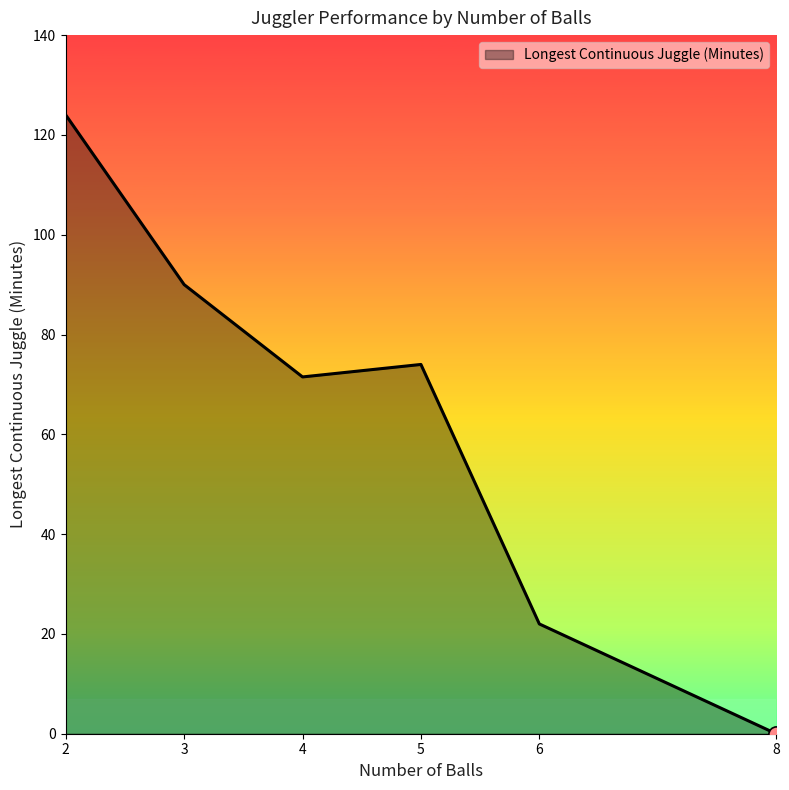

What is the change in value from 4 to 8?

-71.5